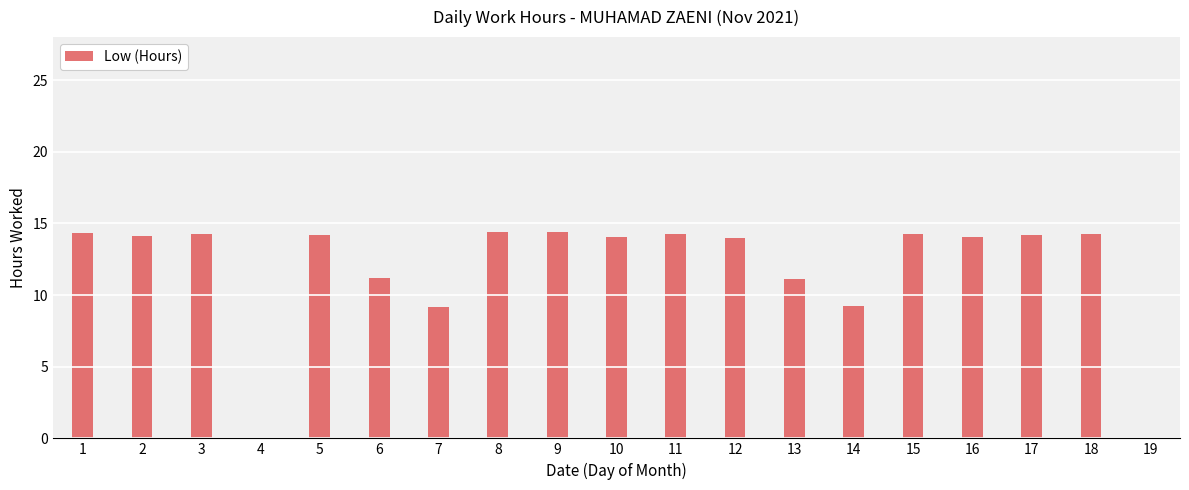

True or false: the data shows 14.3 at 15.

True